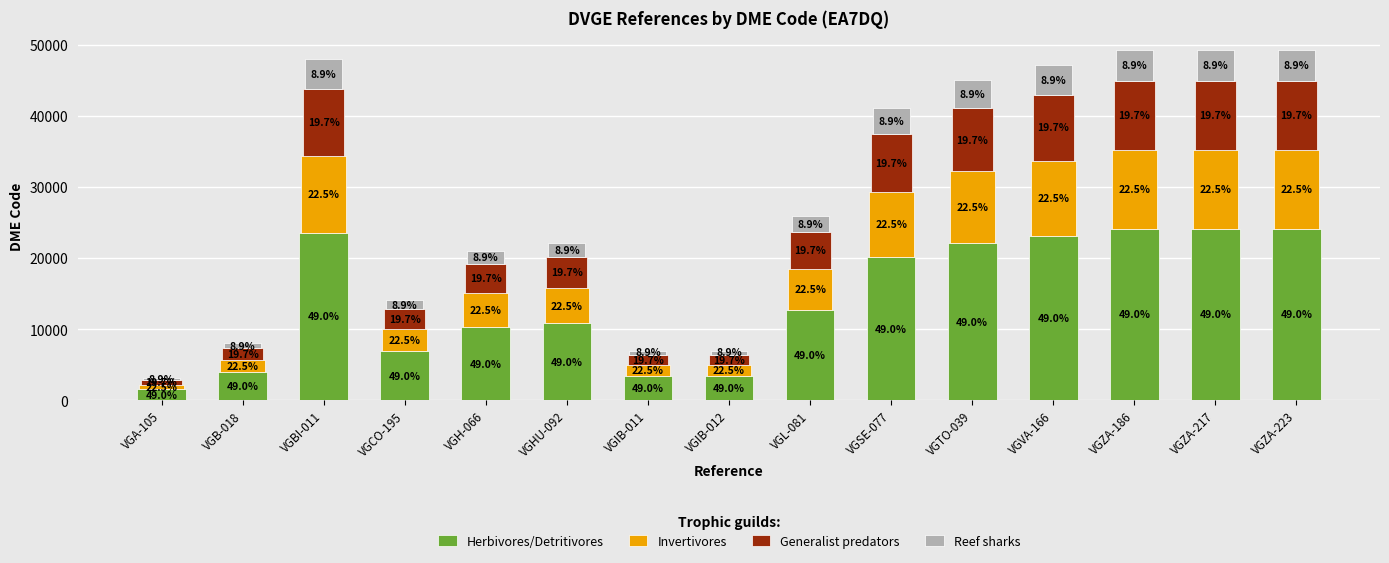

What is the sum of the Reef sharks values at VGVA-166 and VGZA-186?

8575.2